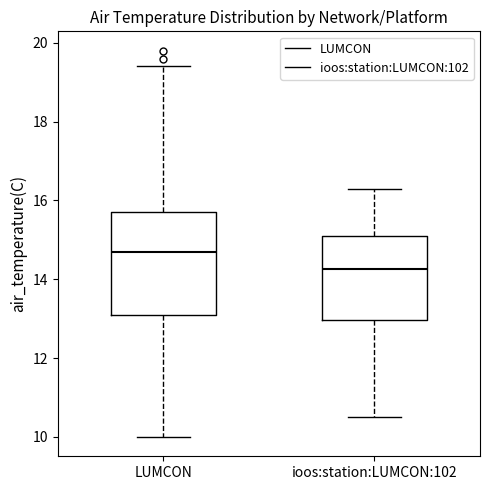

Reading left to right, read every box against the y-axis: the position of its median line, the range the box covers, and the ends of its whiskers. The values are not printed on the chart, so give them approximately, as read against the axis.

LUMCON: median 14.8, box 13.2 to 15.8, whiskers 10.0 to 19.4
ioos:station:LUMCON:102: median 14.2, box 13.0 to 15.2, whiskers 10.6 to 16.4